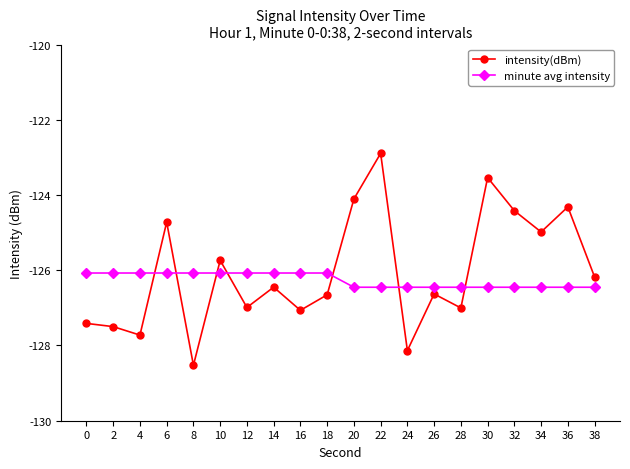

What is the sum of all minute avg intensity values?

-2525.3